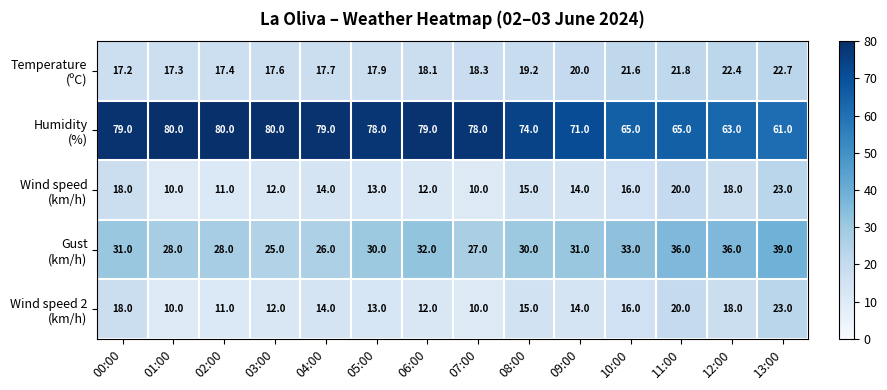

At which category is the sum across all series the highest?

13:00